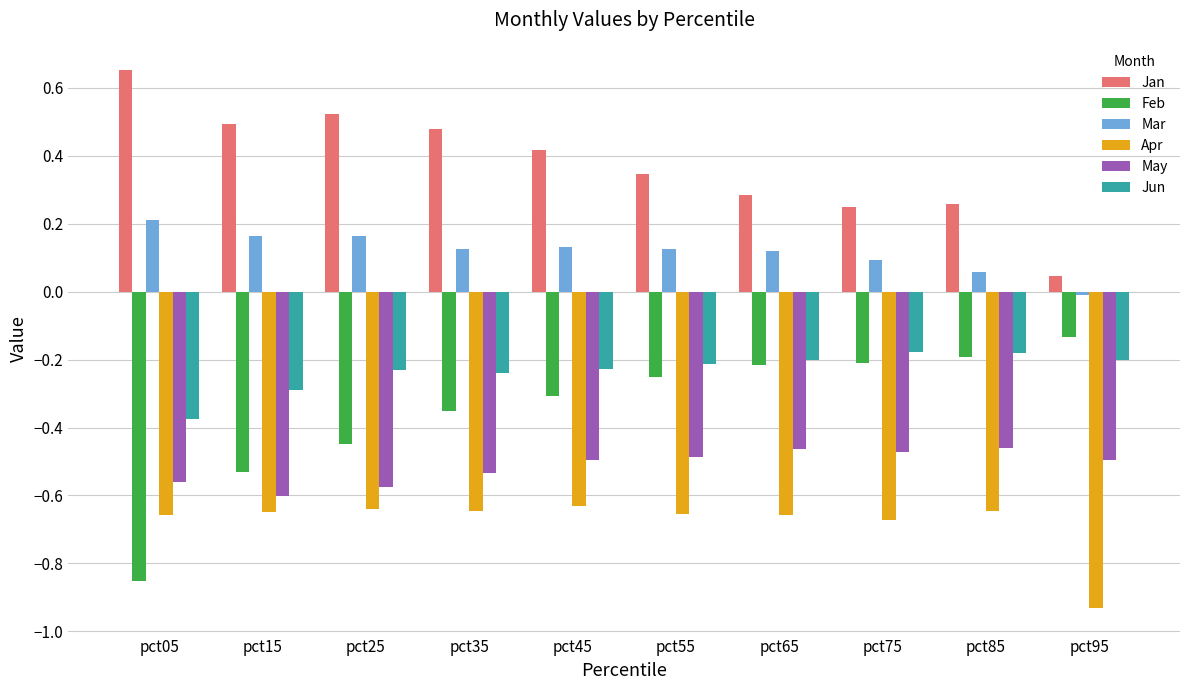

What is the difference between the highest and lowest values at pct95?

1.0